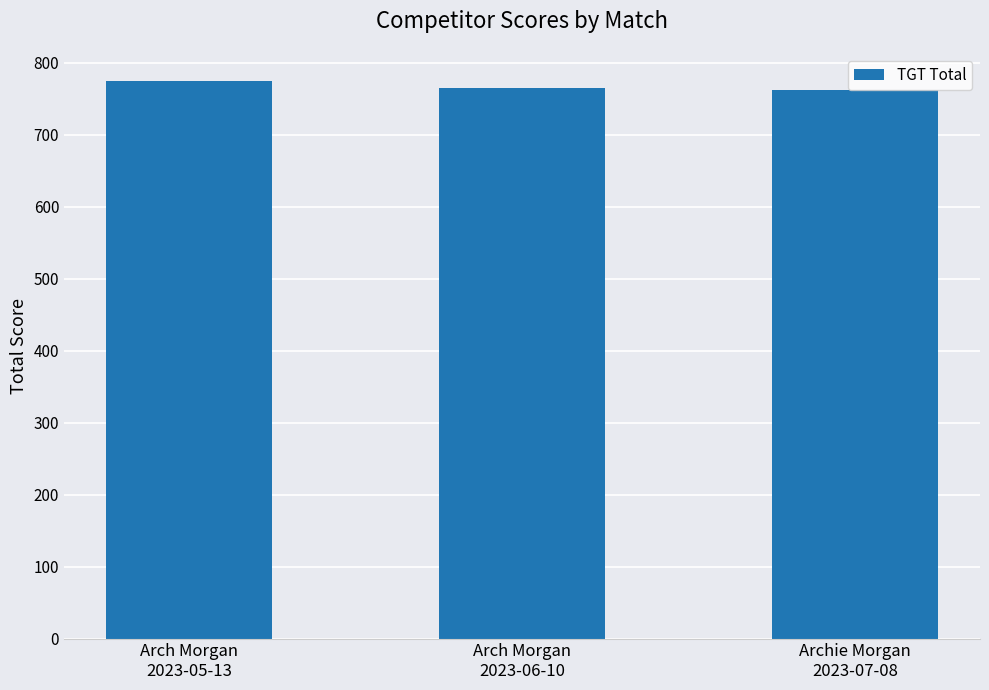

What position from the right is Arch Morgan
2023-06-10?

2